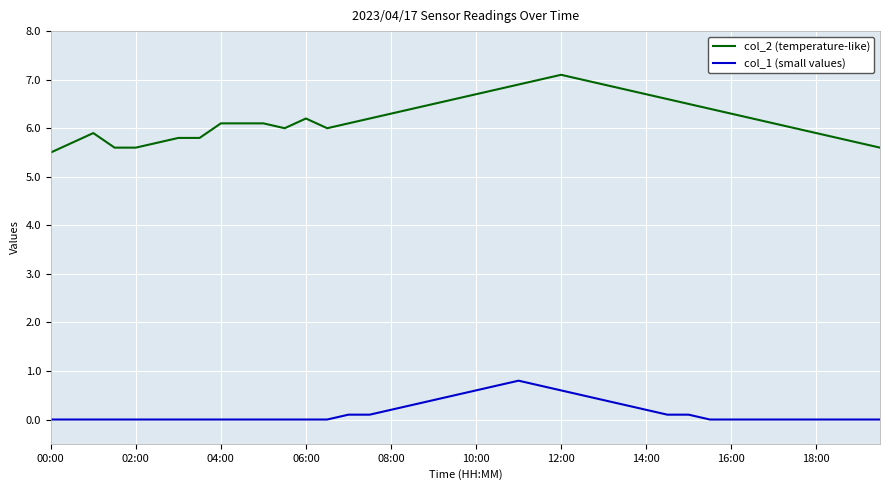

Rank the series by their maximum value, from highest to lowest.

col_2 (temperature-like), col_1 (small values)